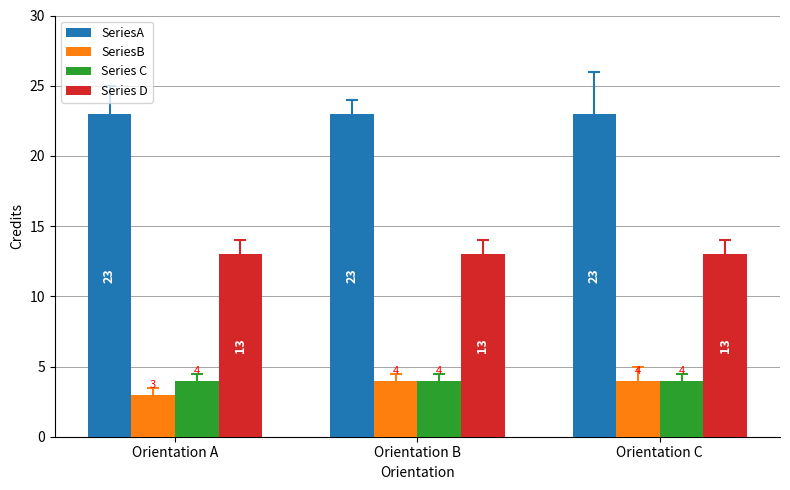

Does the chart contain any negative values?

No